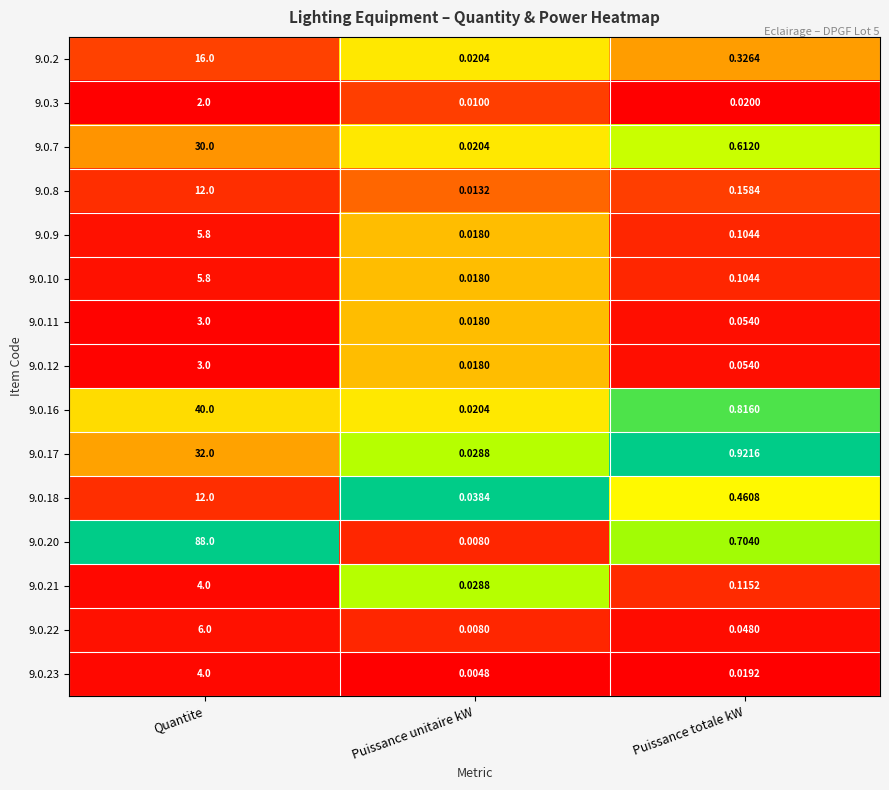

Count the number of data series in this chart.

15